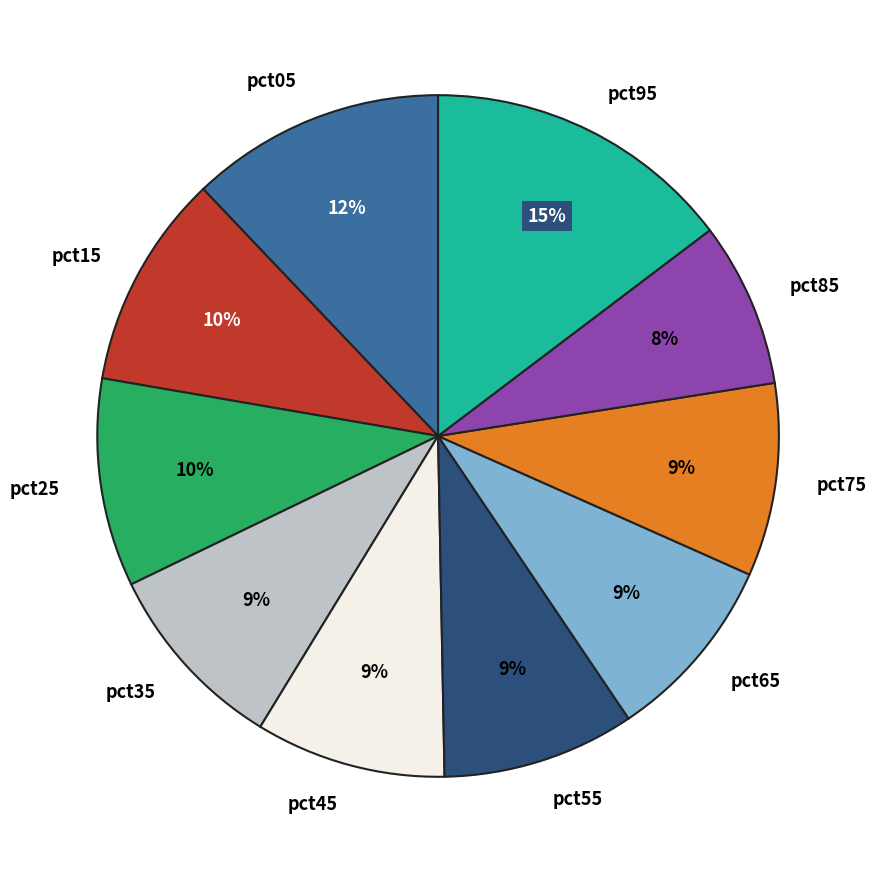

To the nearest percent, what percentage of the pie is pct15?

10%